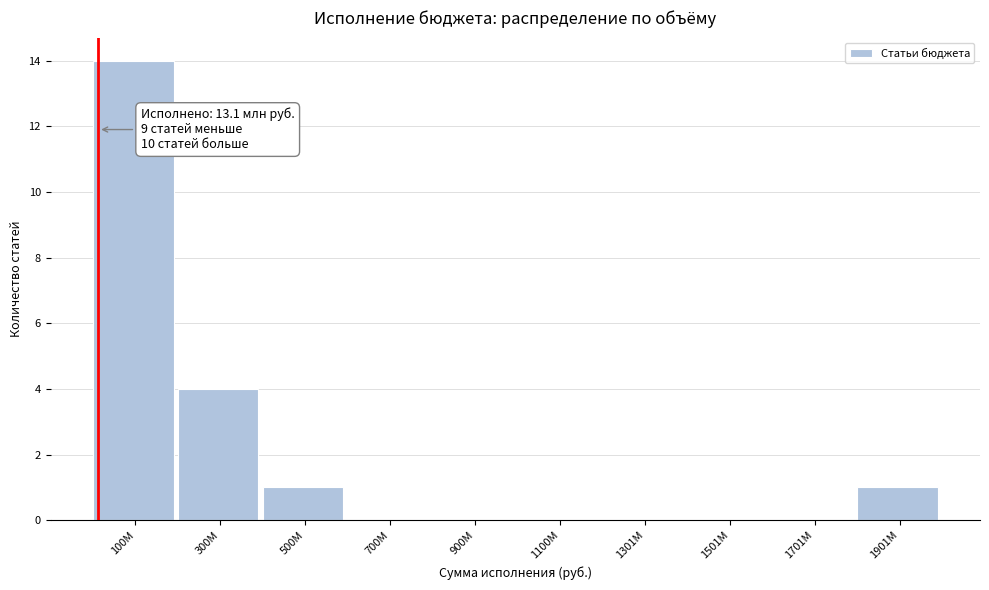

Reading left to right, list all the values displayed in this chart.

100М=14	300М=4	500М=1	700М=0	900М=0	1100М=0	1301М=0	1501М=0	1701М=0	1901М=1